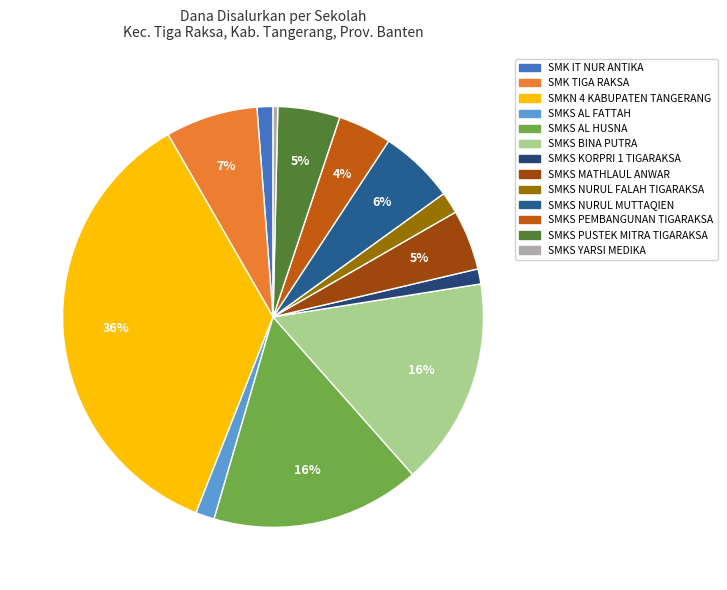

How many segments does this pie chart have?

13